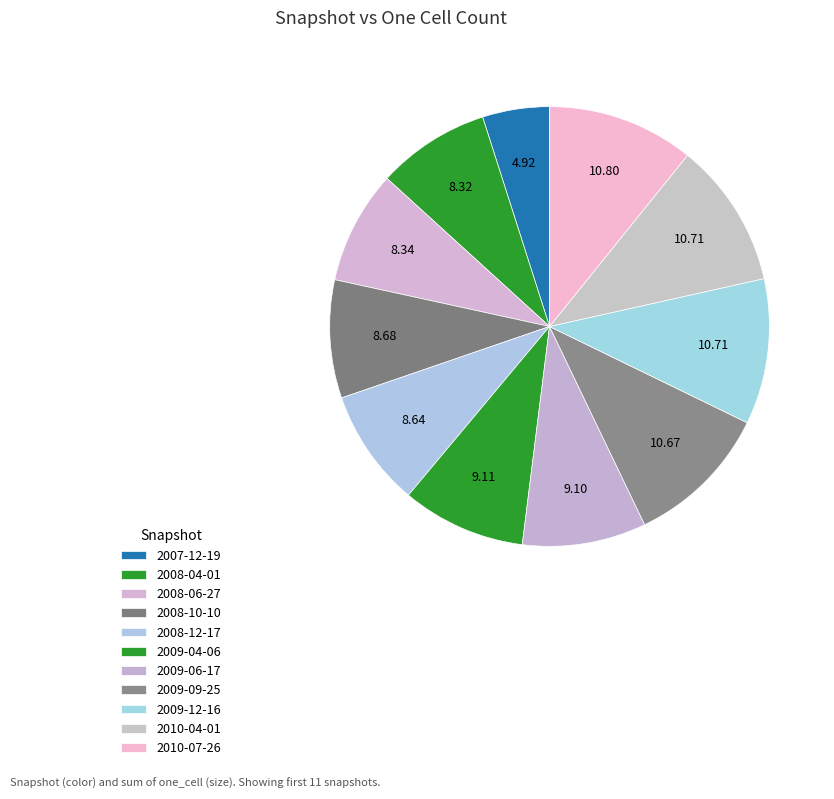

To the nearest percent, what percentage of the pie is 2008-12-17?

9%